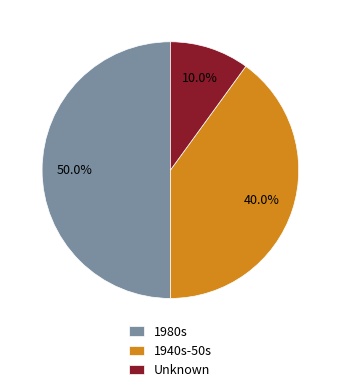

Is Unknown the majority of the pie?

No